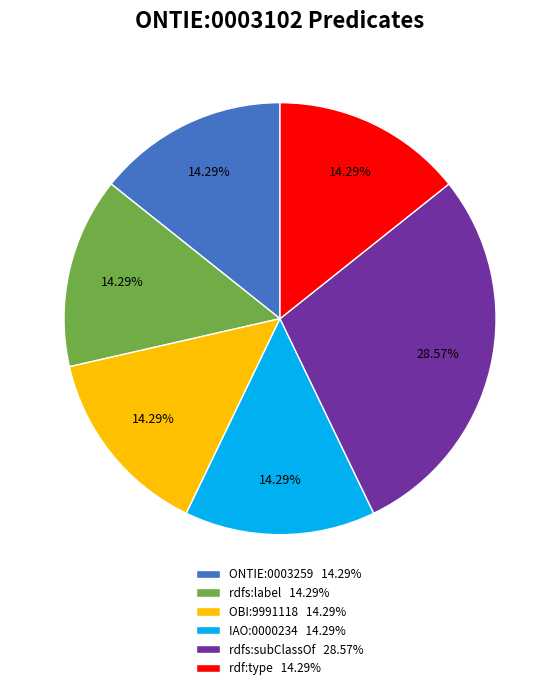

Is rdfs:subClassOf the majority of the pie?

No